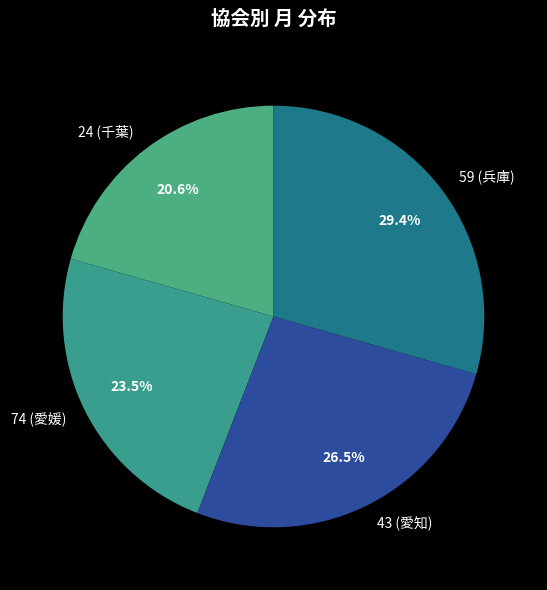

Does 74 (愛媛) represent more than half of the total?

No